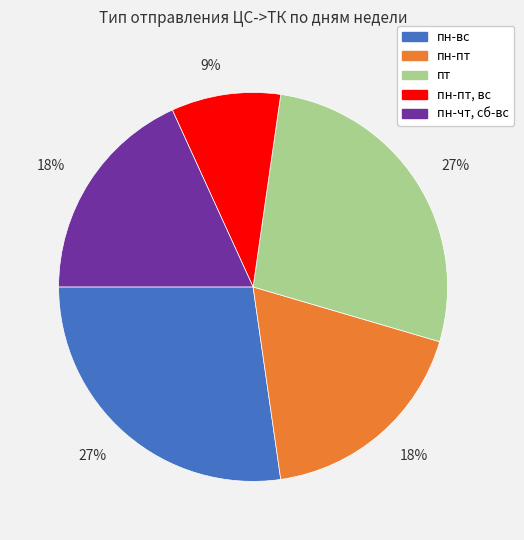

Is there a majority slice in this chart?

No